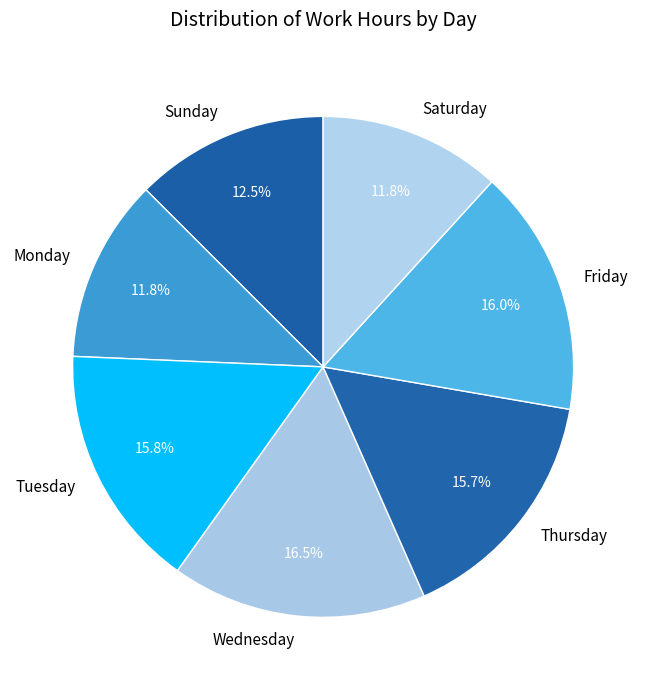

What is the largest slice in the pie chart?

Wednesday